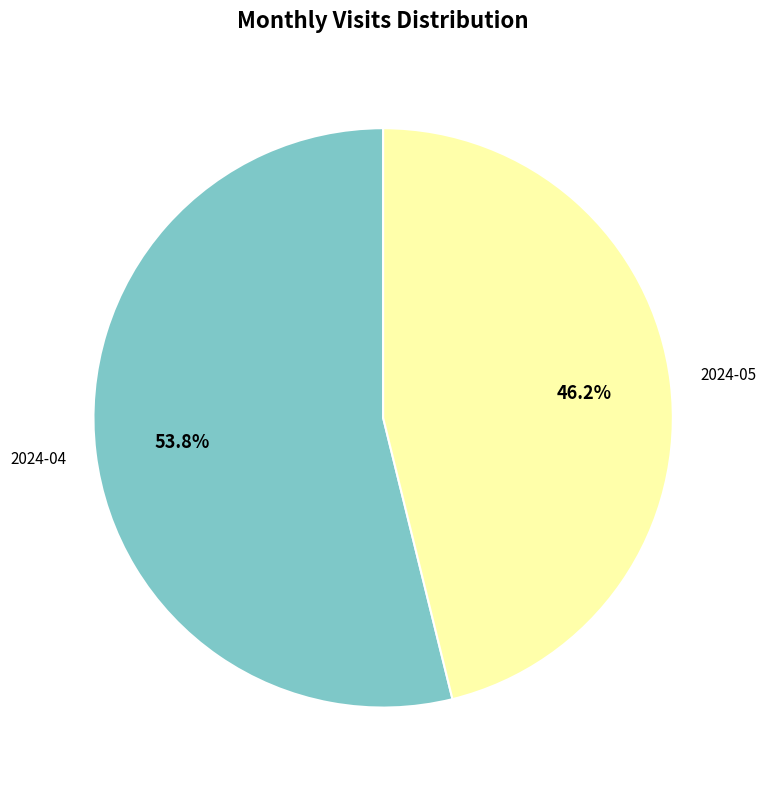

Is there any slice that represents more than half of the pie?

Yes